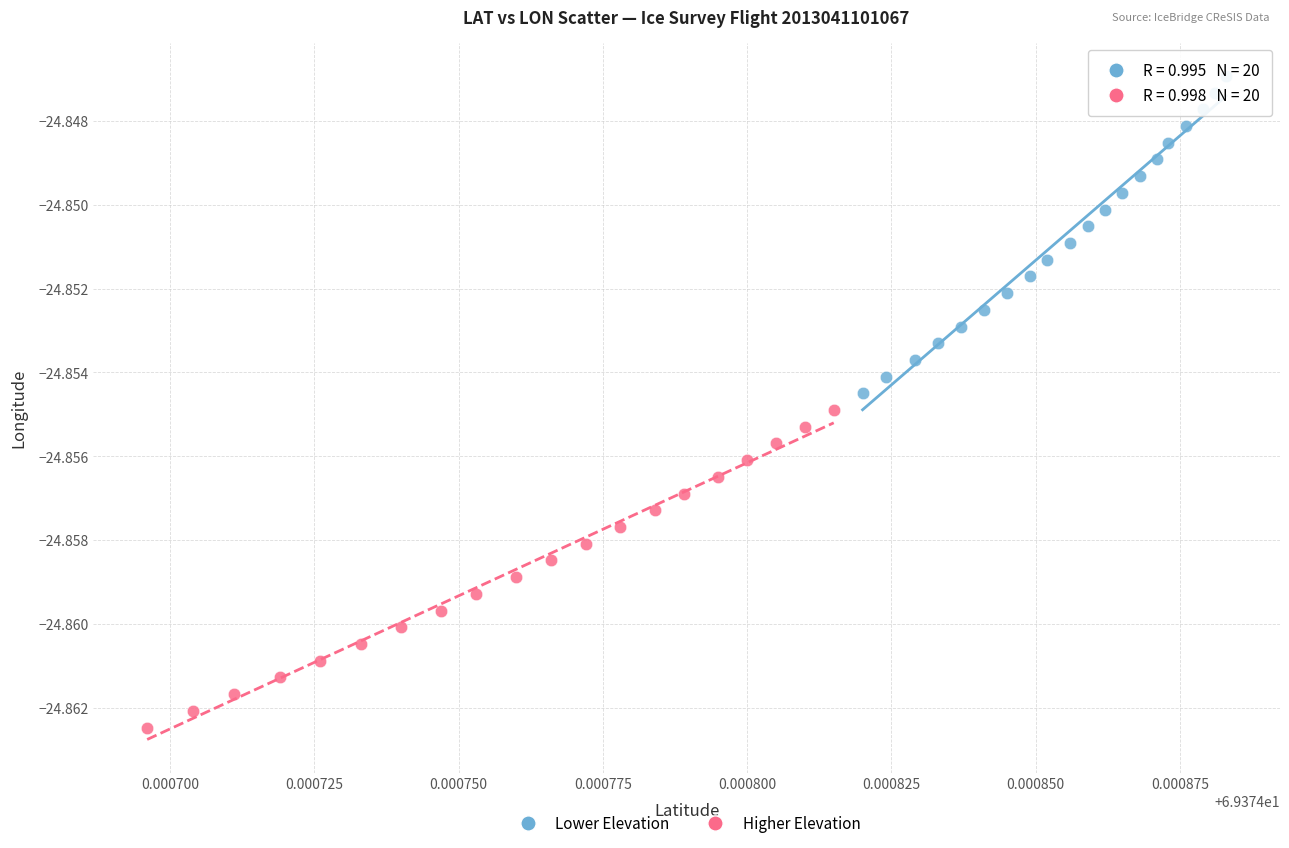

Which series reaches the minimum Y coordinate?

Higher Elevation